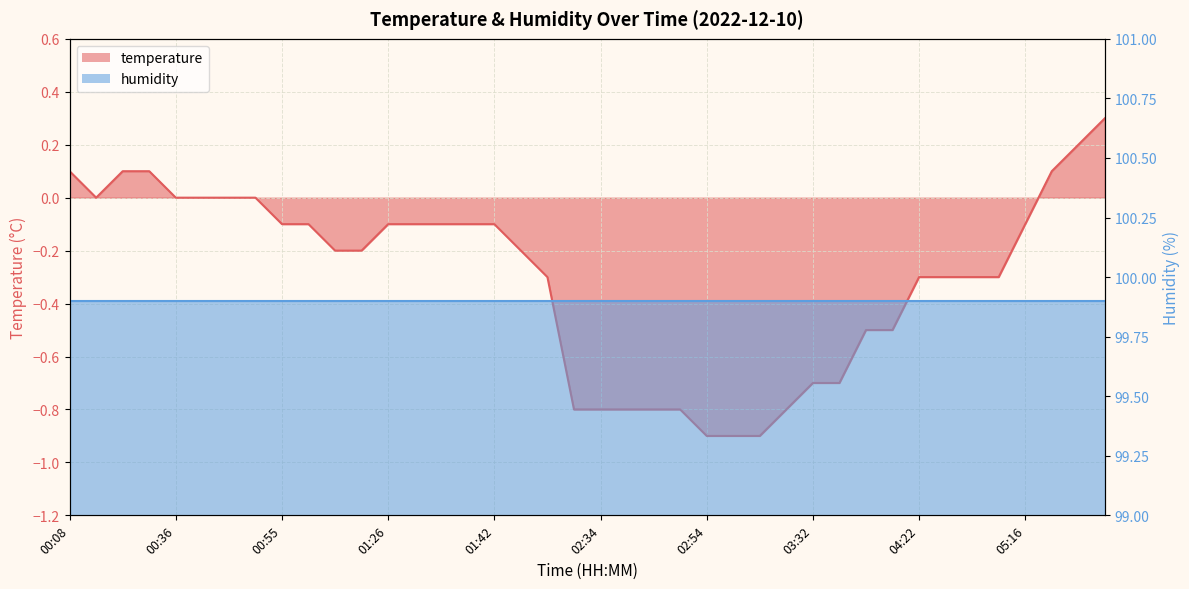

Rank the categories by value from lowest to highest.

02:54, 03:04, 03:06, 02:31, 02:34, 02:37, 02:46, 02:48, 03:23, 03:32, 03:54, 04:05, 04:08, 01:51, 04:22, 04:28, 04:34, 04:37, 01:15, 01:17, 01:45, 00:55, 01:12, 01:26, 01:29, 01:31, 01:37, 01:42, 05:16, 00:10, 00:36, 00:38, 00:41, 00:44, 00:08, 00:22, 00:27, 05:19, 05:27, 05:30